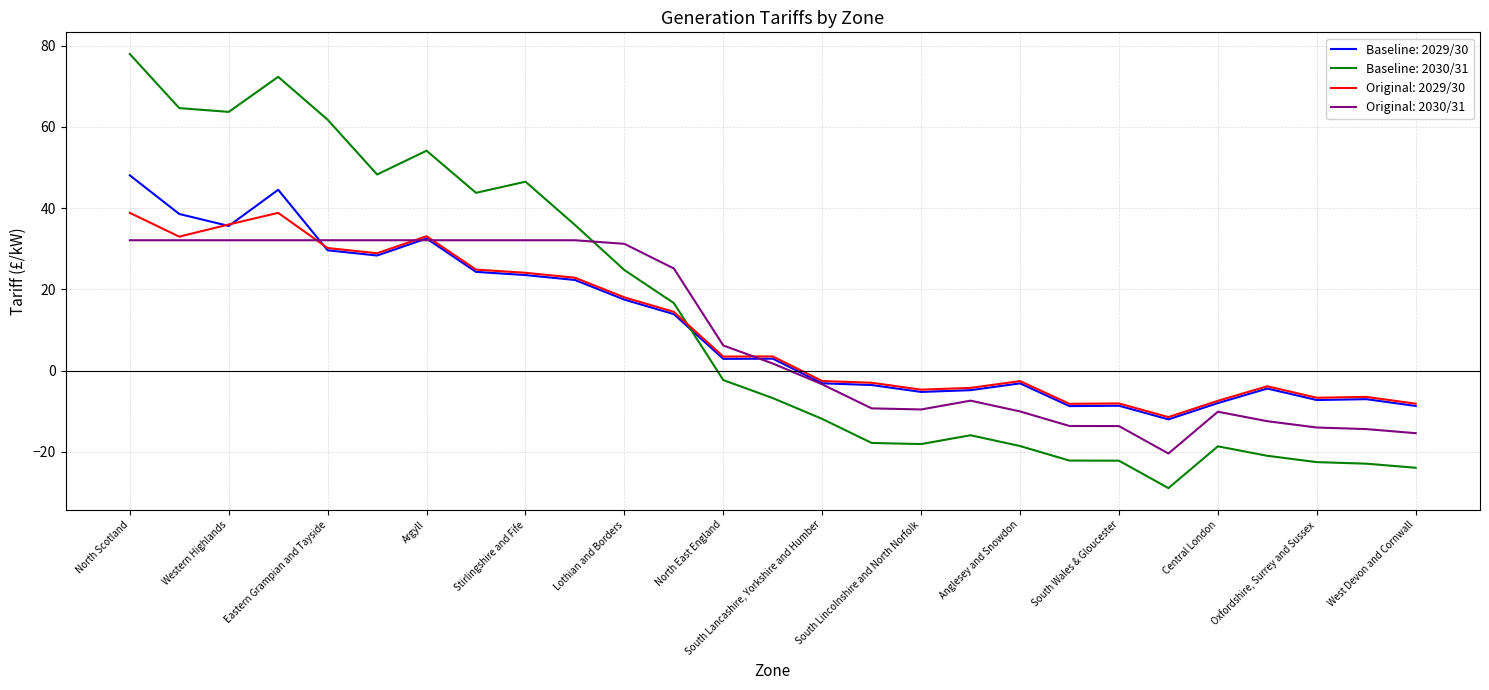

What is the lowest value of the Baseline: 2029/30 series?

-12.0